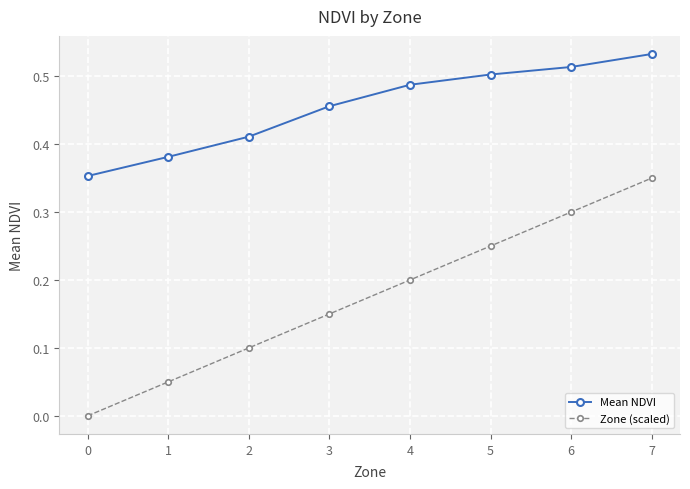

At how many categories does at least one series exceed 0?

8